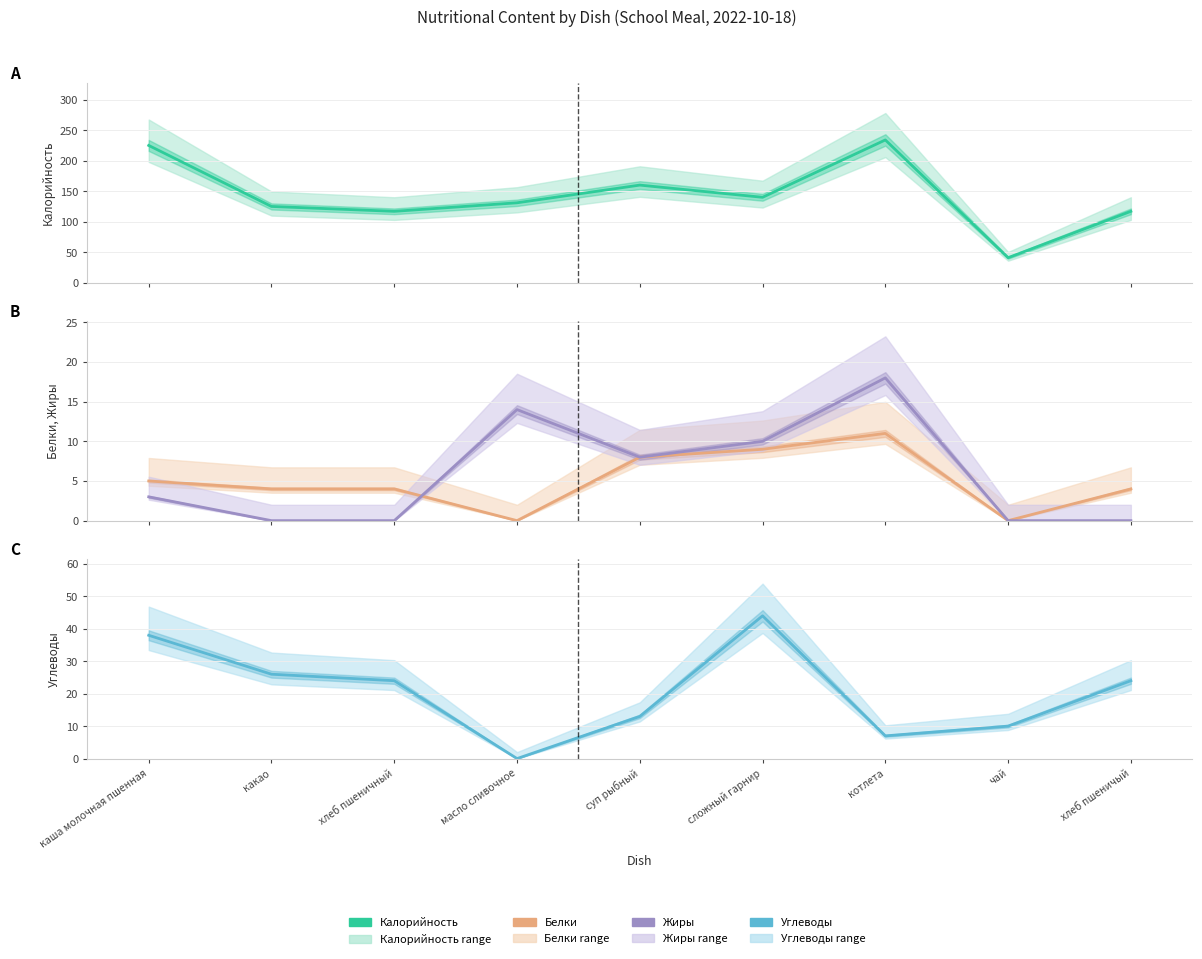

At which label does Калорийность first exceed 131?

каша молочная пшенная